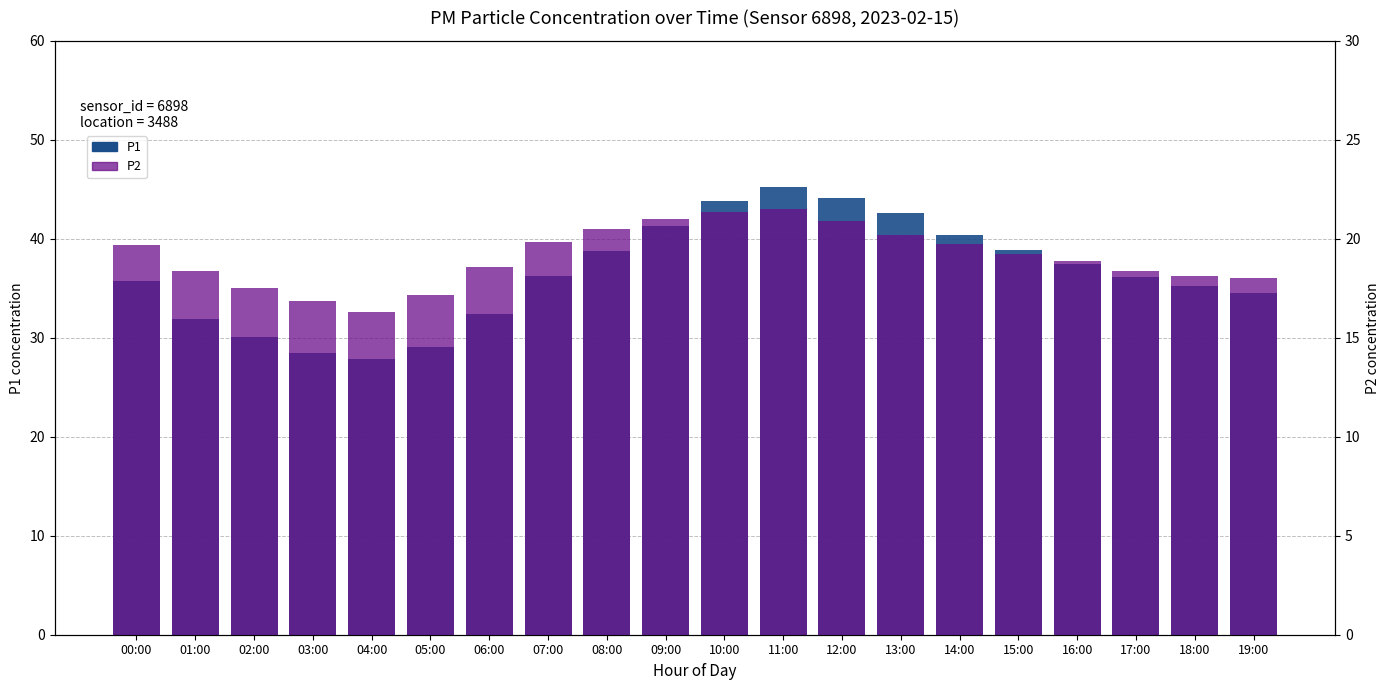

True or false: P1 has a value of 37.5 at 04:00.

False